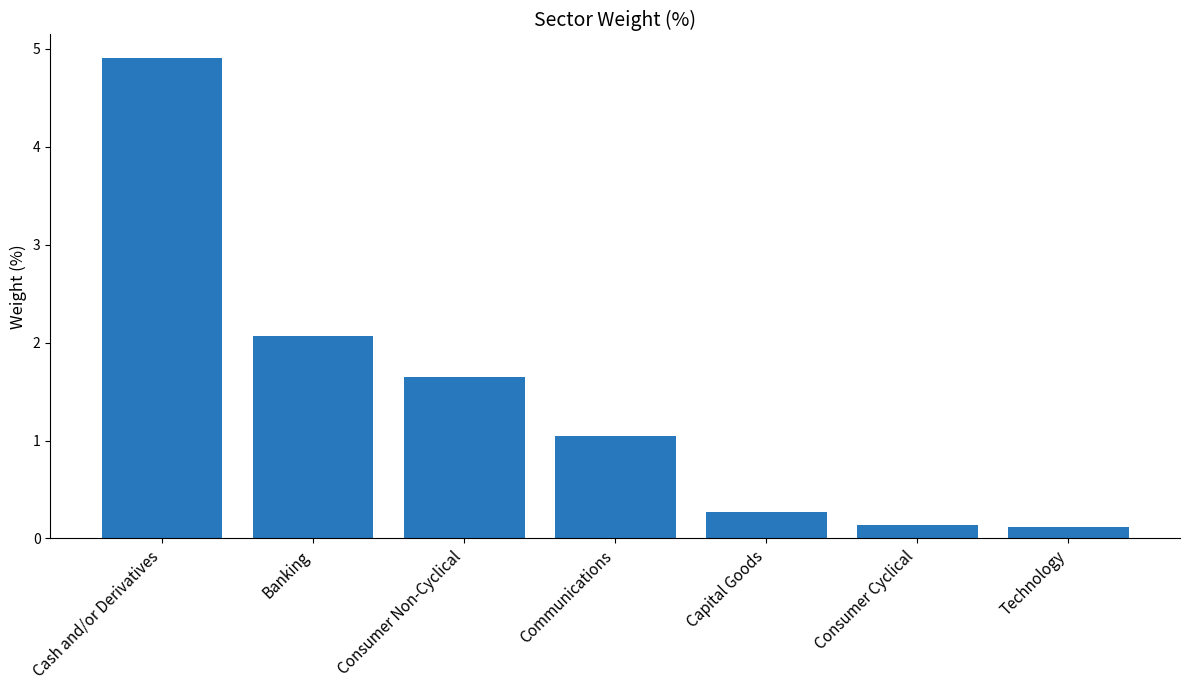

Does the chart contain any negative values?

No